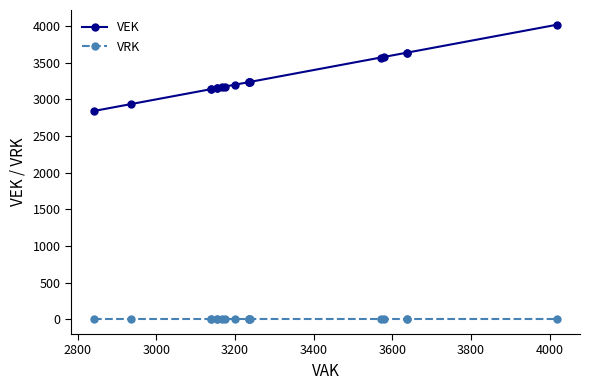

How many series are shown in this chart?

2